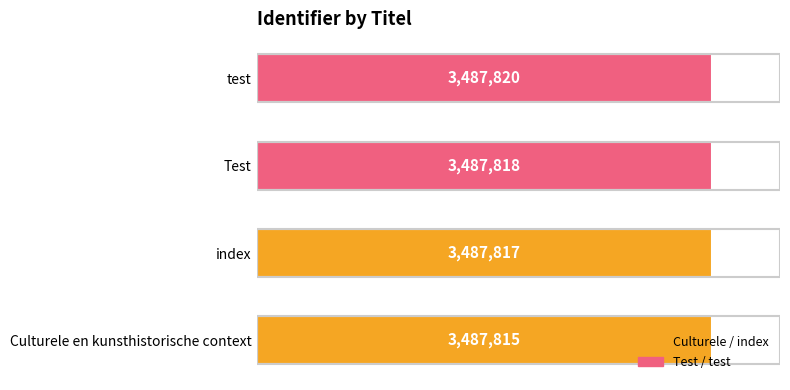

Does the chart contain any negative values?

No